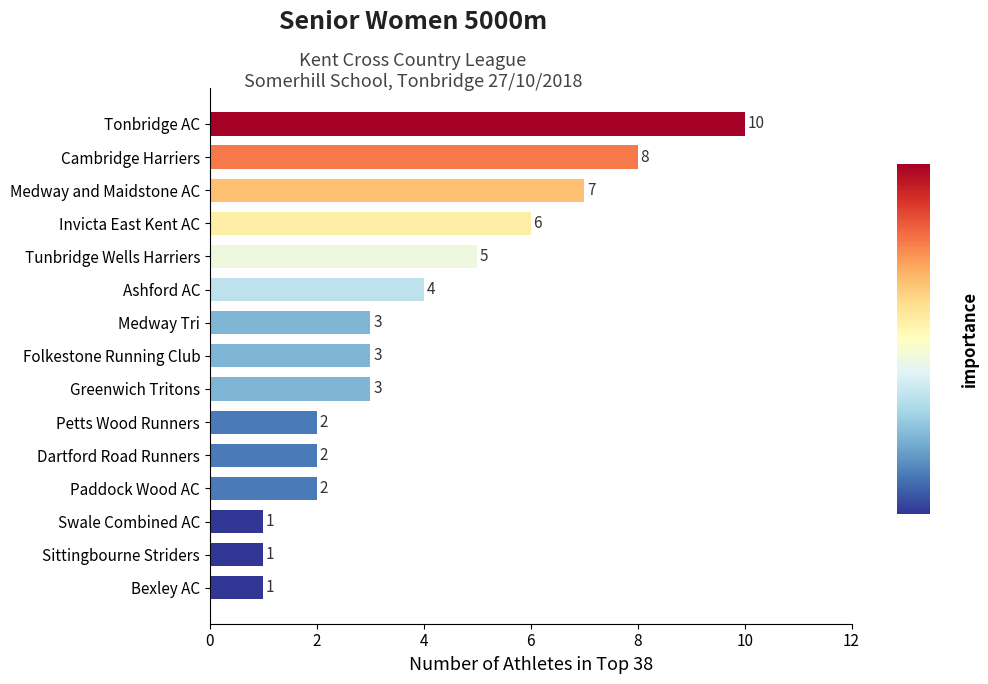

What is the average value?

4